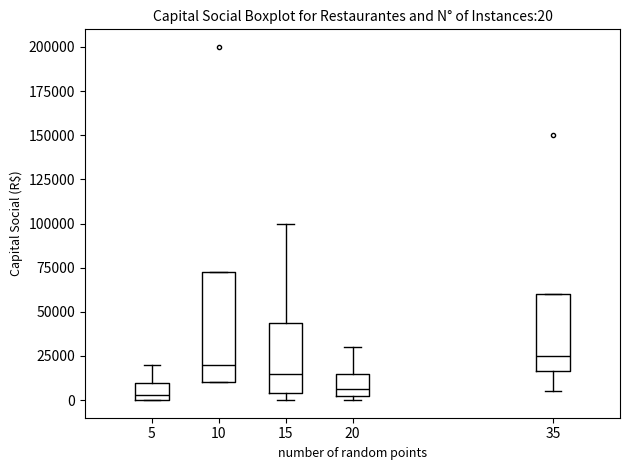

Which box is the tallest, from its lower edge to its upper edge?

10